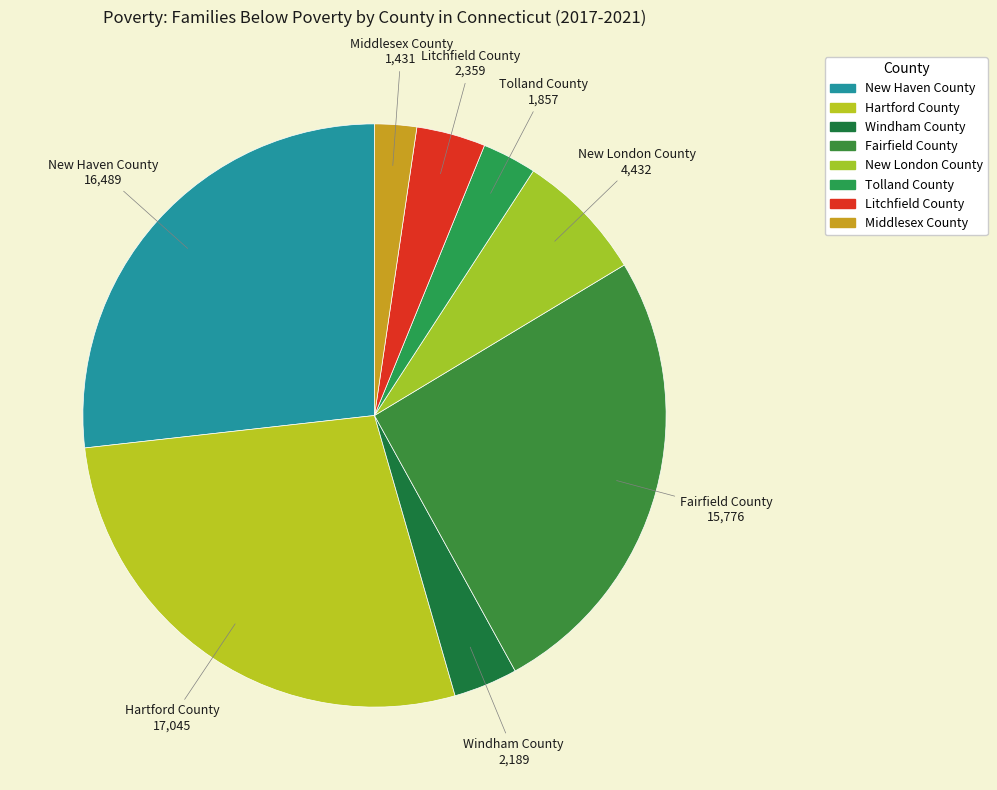

Do New London County and Windham County together represent more than half of the pie?

No